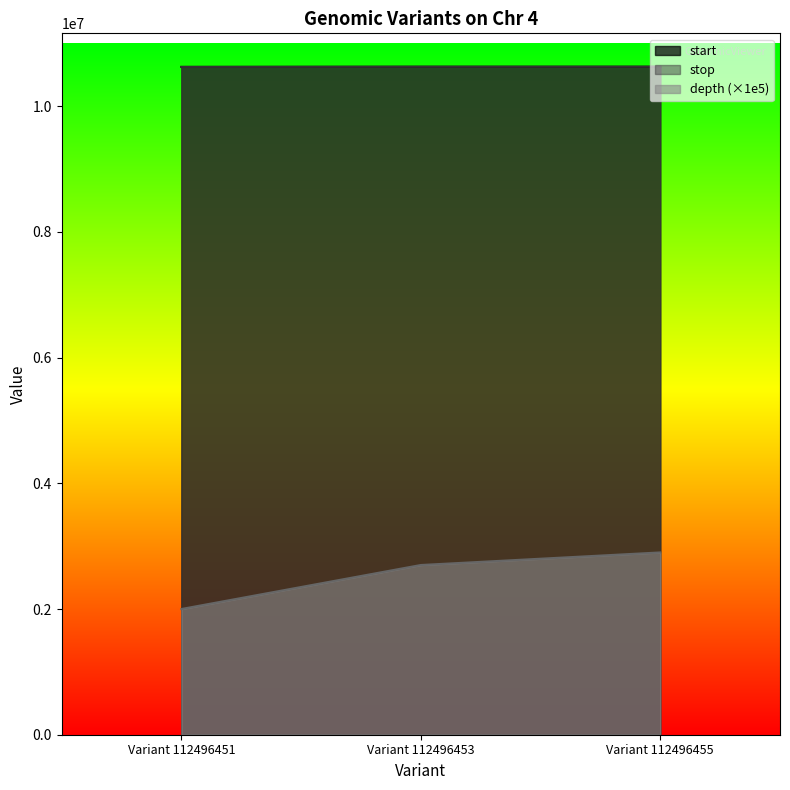

Between Variant 112496451 and Variant 112496455, which series saw the biggest shift?

depth (×1e5)